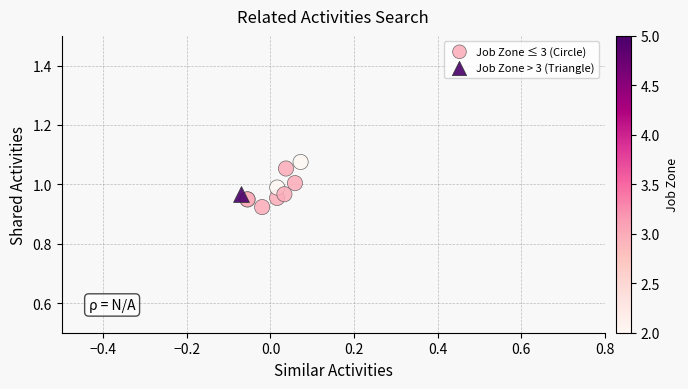

What are all the series names shown in the legend?

Job Zone ≤ 3 (Circle), Job Zone > 3 (Triangle)